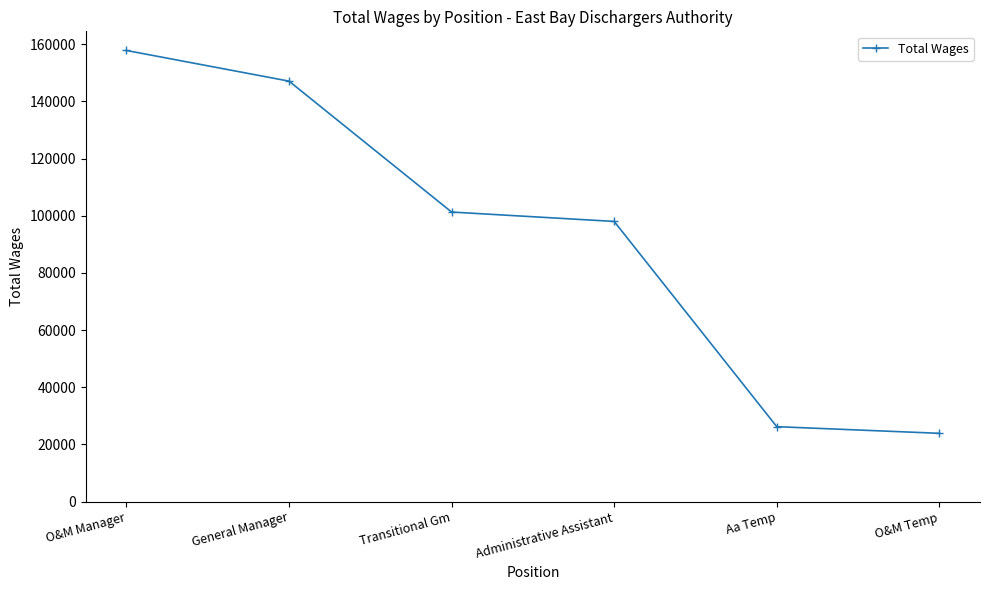

What is the difference between the second highest and minimum values?

123181